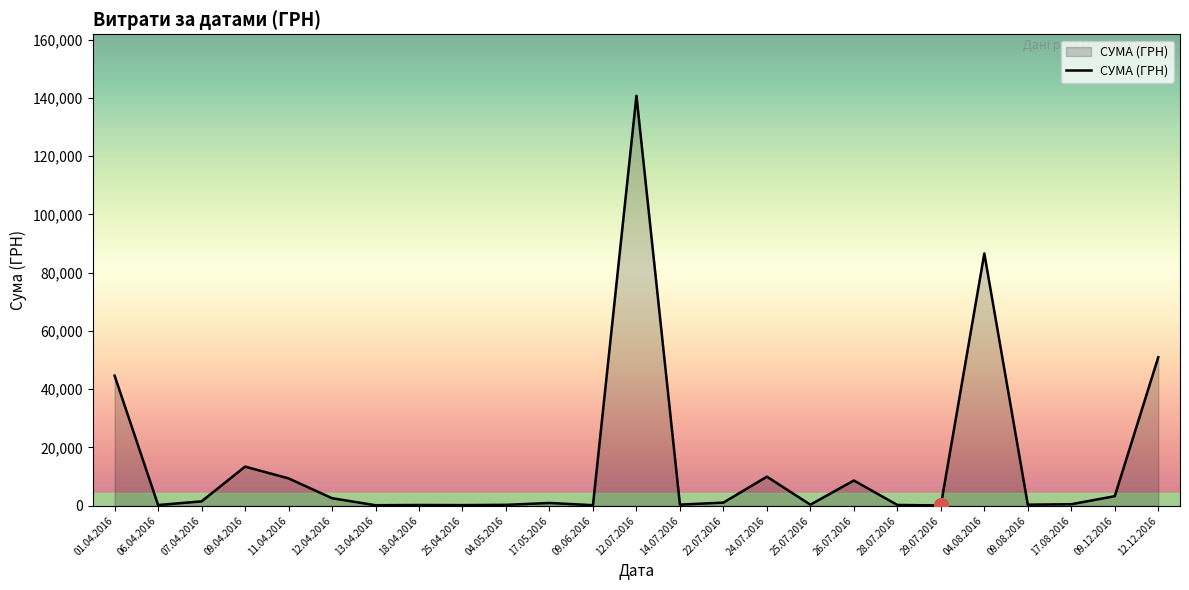

True or false: the data shows 522.0 at 17.08.2016.

True